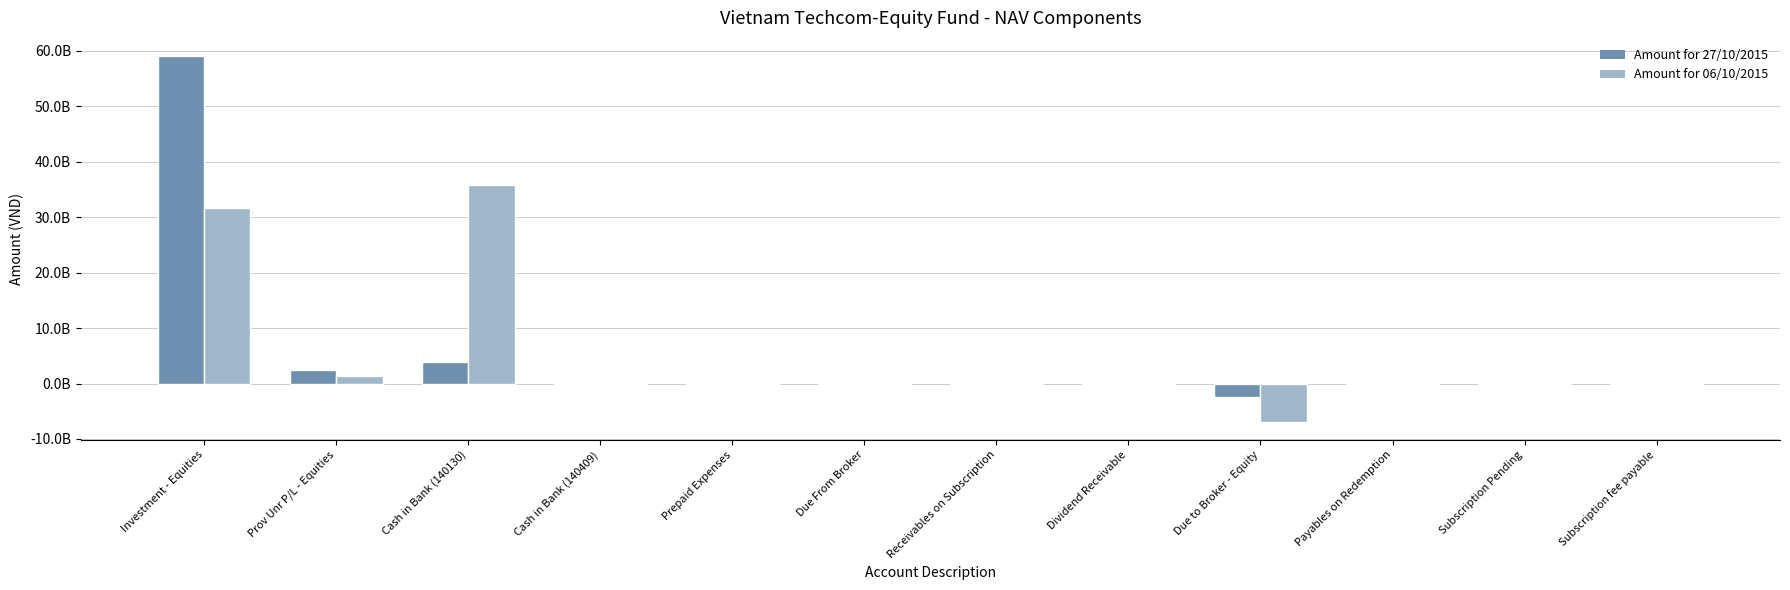

Which category has the highest value in the Amount for 27/10/2015 series?

Investment - Equities